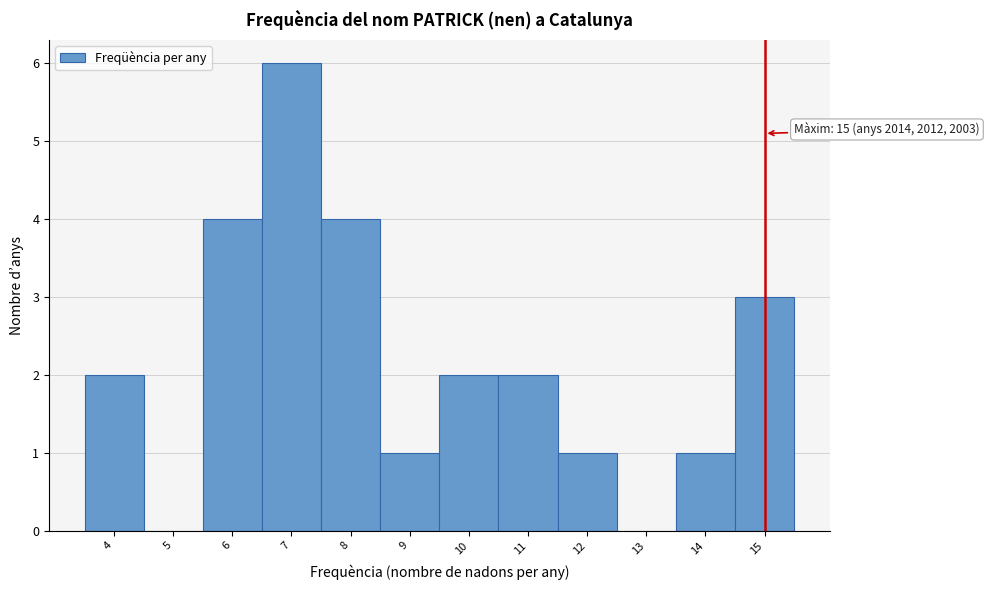

Over which range of the x-axis is the bar tallest?

6.5 to 7.5